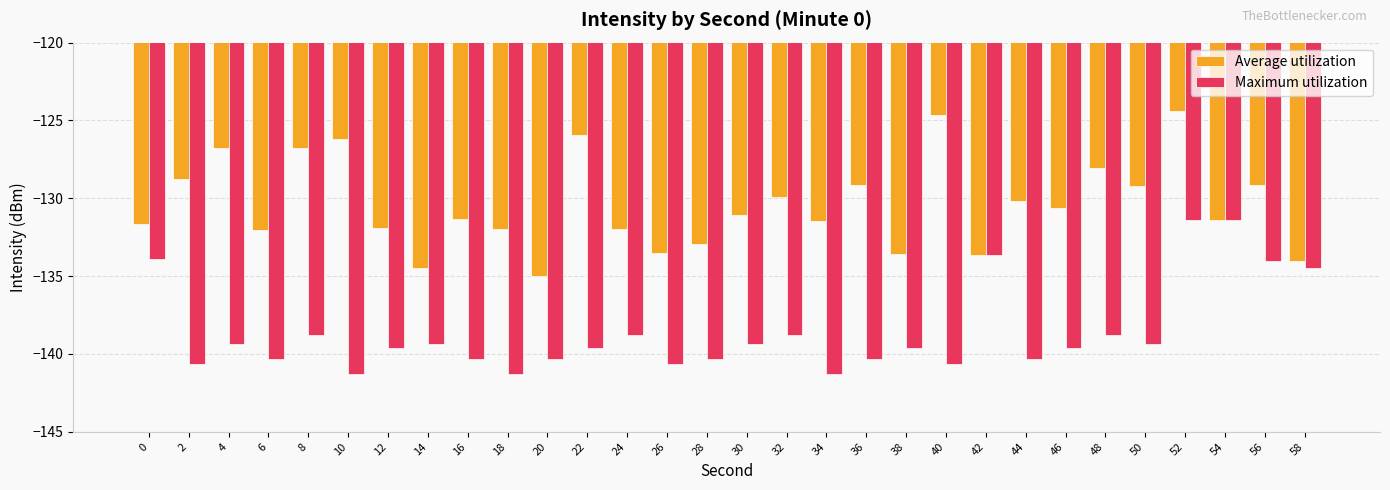

What is the spread (max minus min) of values at 38?

6.1